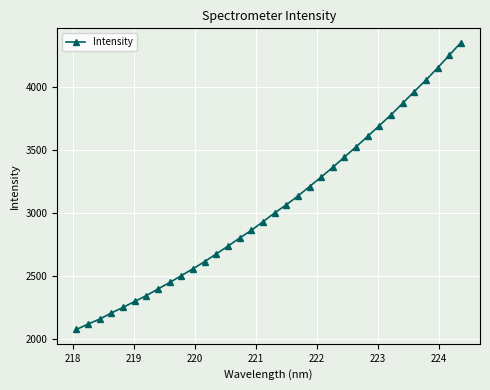

What is the difference between the second highest and minimum values?

2182.3